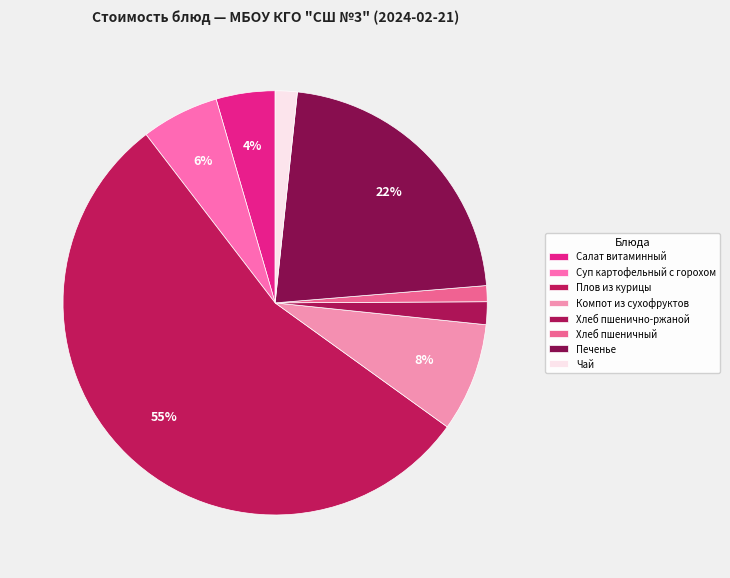

What percentage is the Суп картофельный с горохом slice, to the nearest percent?

6%